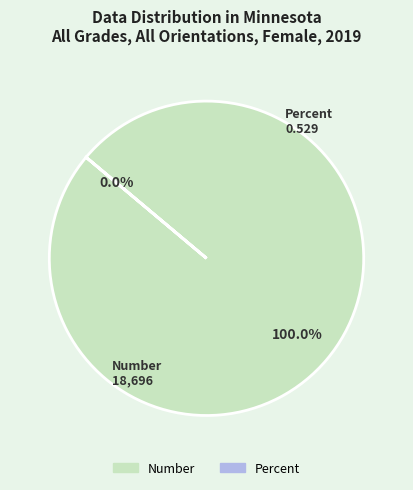

Is it true that Percent is 1% of the pie?

False